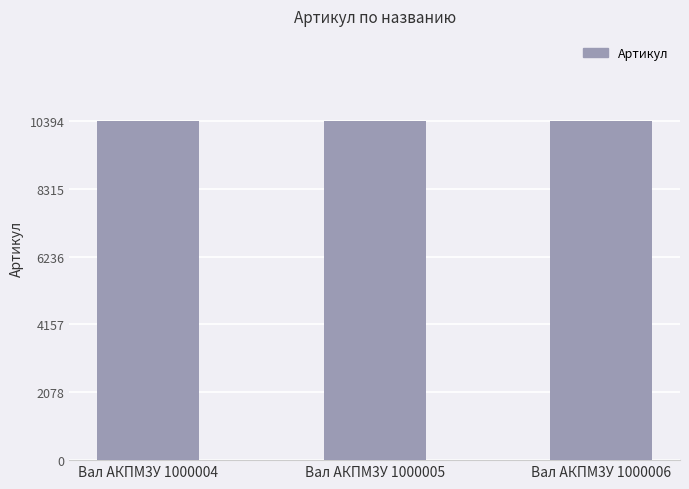

The value at Вал АКПМ3У 1000004 is 10392. True or false?

True